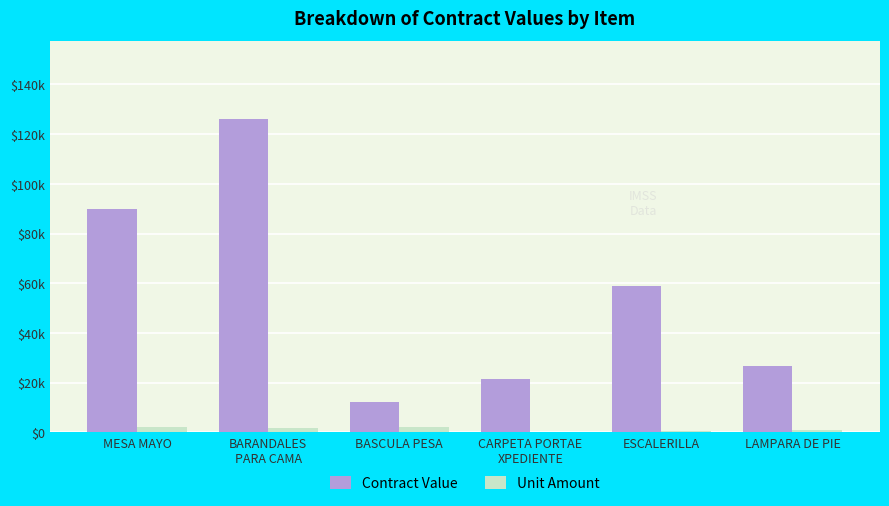

At which category is the sum across all series the highest?

BARANDALES
PARA CAMA